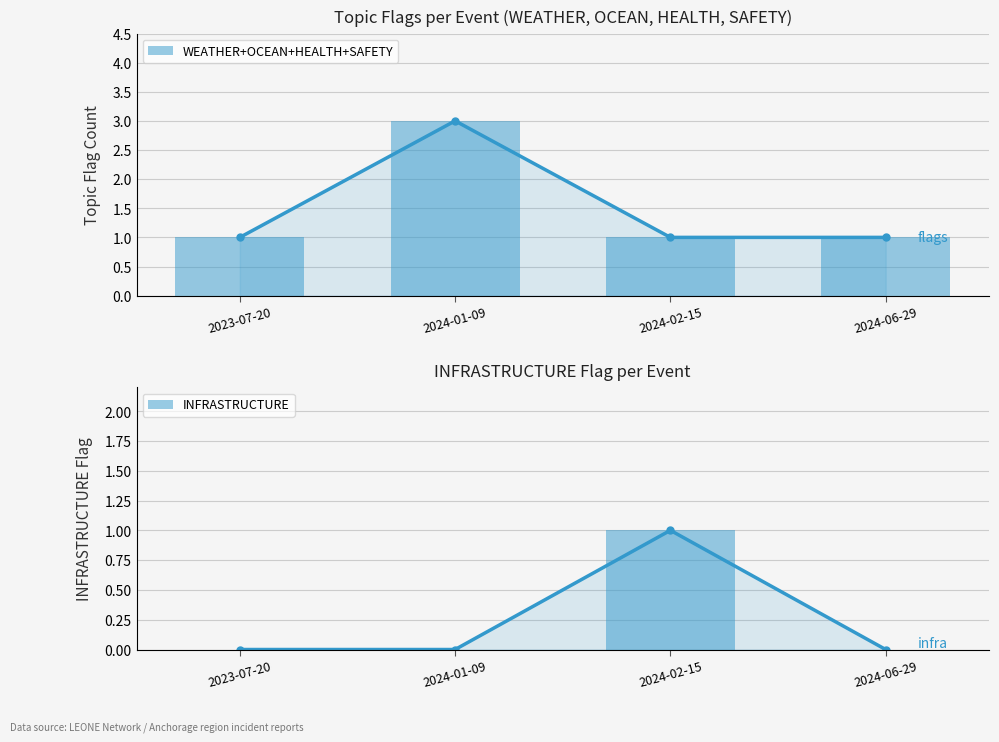

How many groups of bars are there?

4